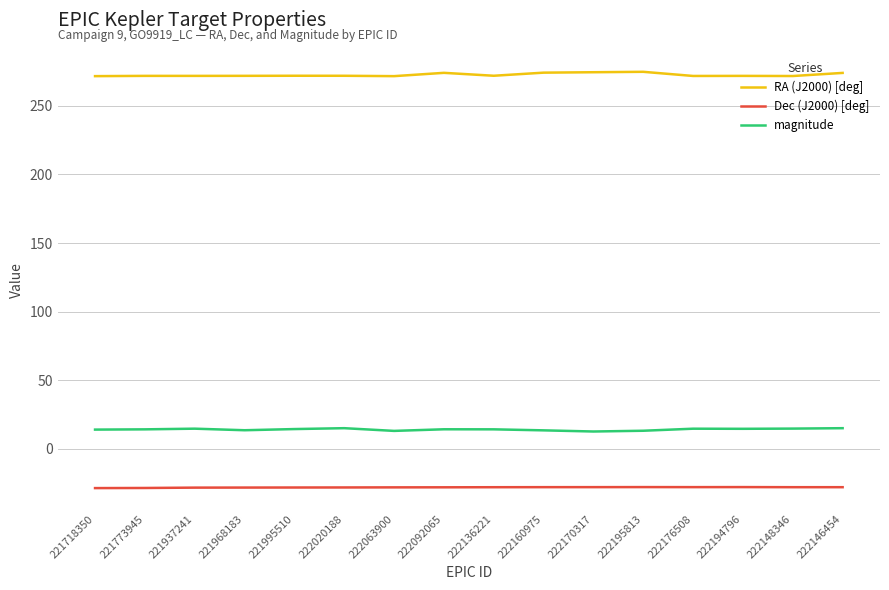

What is the total value across all series at 222136221?

258.2